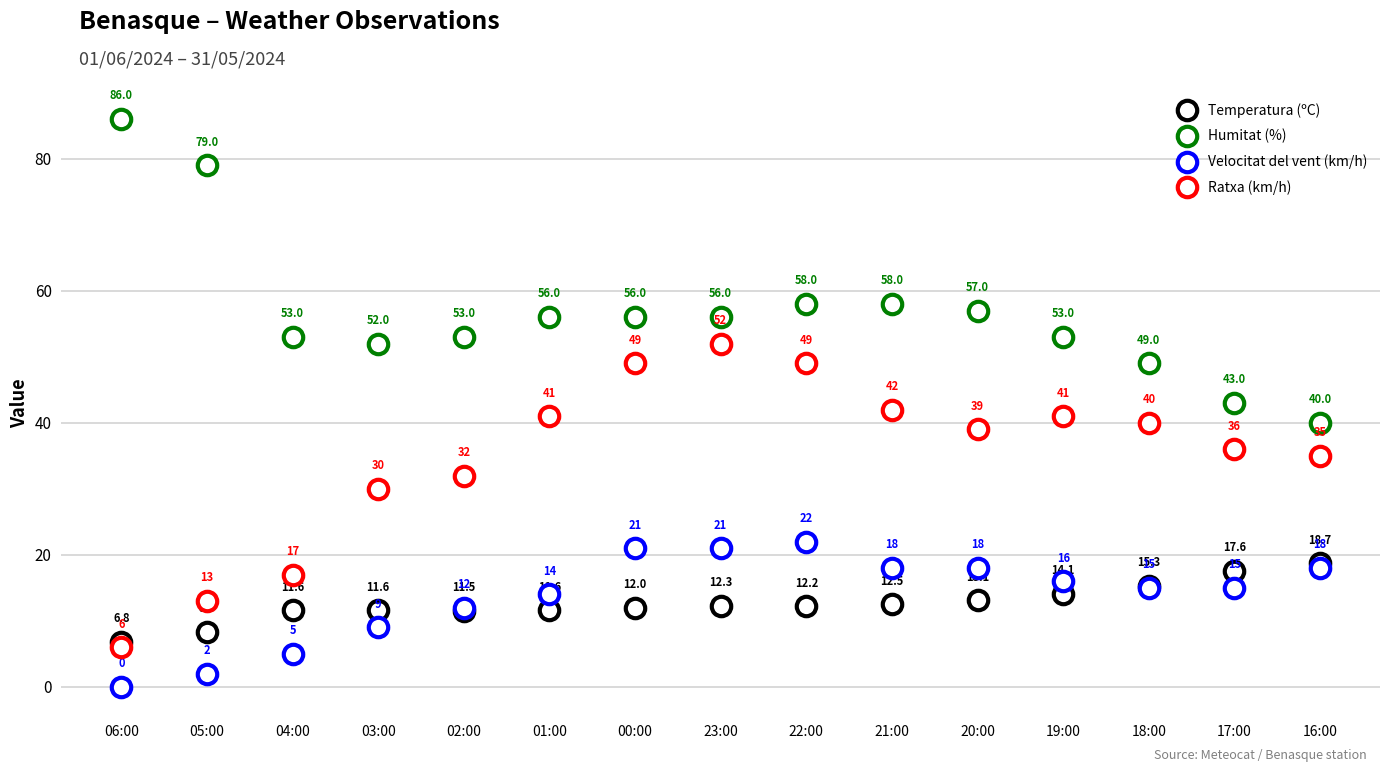

Does the chart have visible grid lines?

Yes